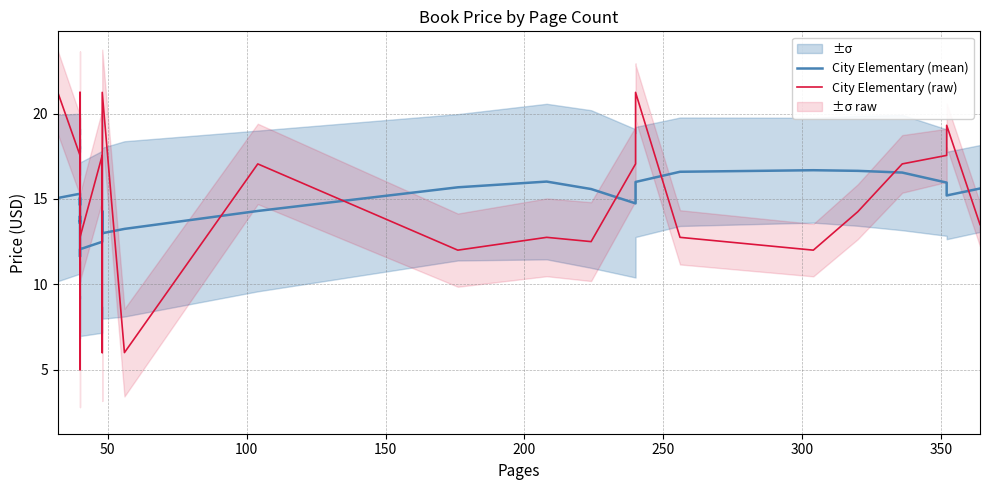

How many lines are shown in the chart?

2